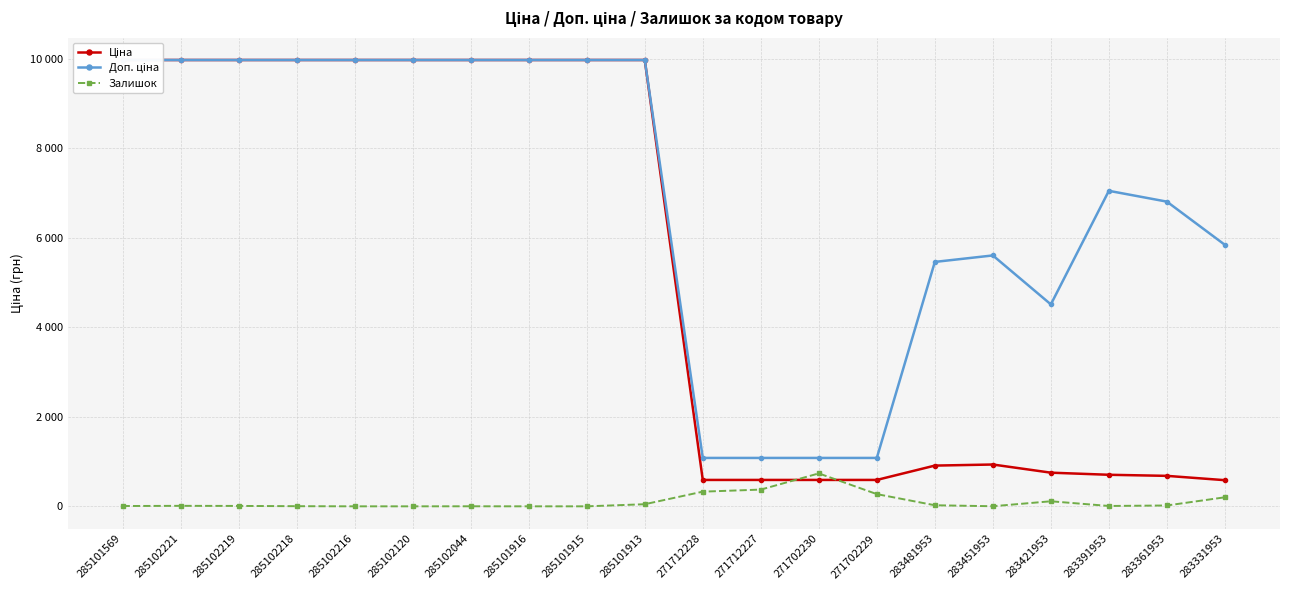

What are all the series names shown in the legend?

Ціна, Доп. ціна, Залишок